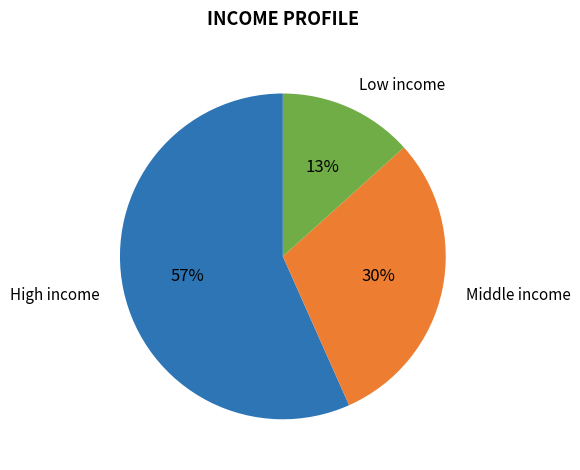

To the nearest percent, what is the average slice percentage?

33%